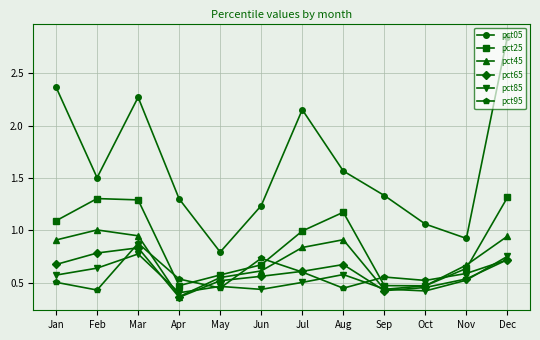

Does the chart have visible grid lines?

Yes